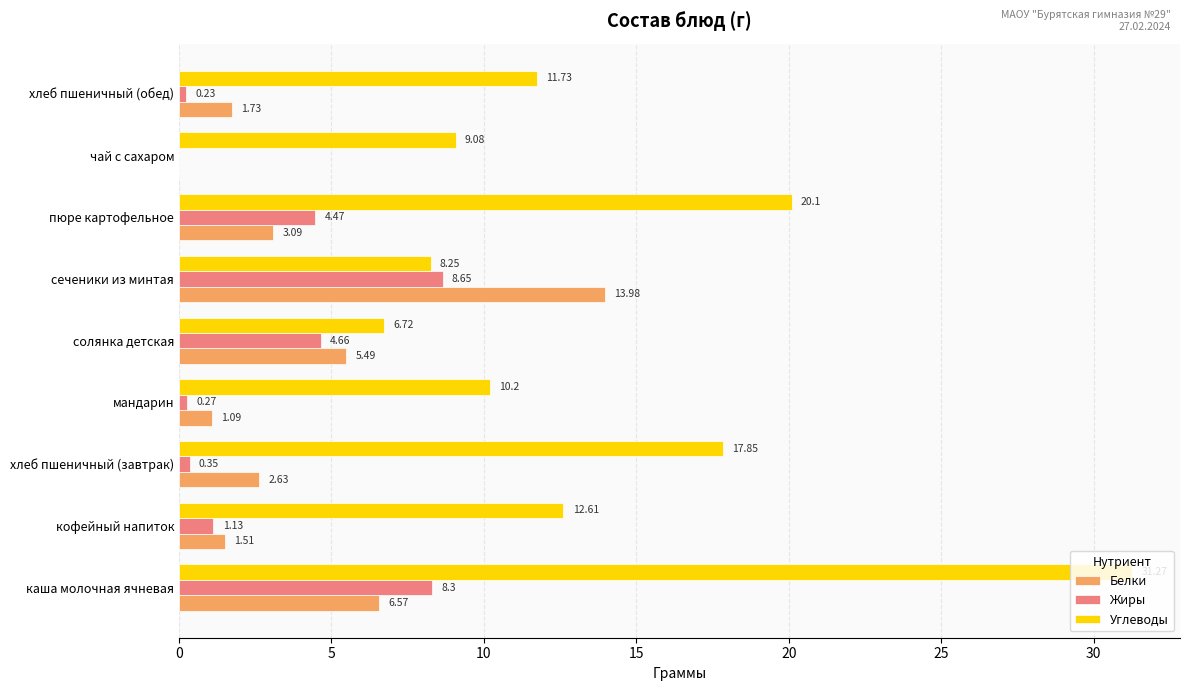

What is the average value of the Углеводы series?

14.2